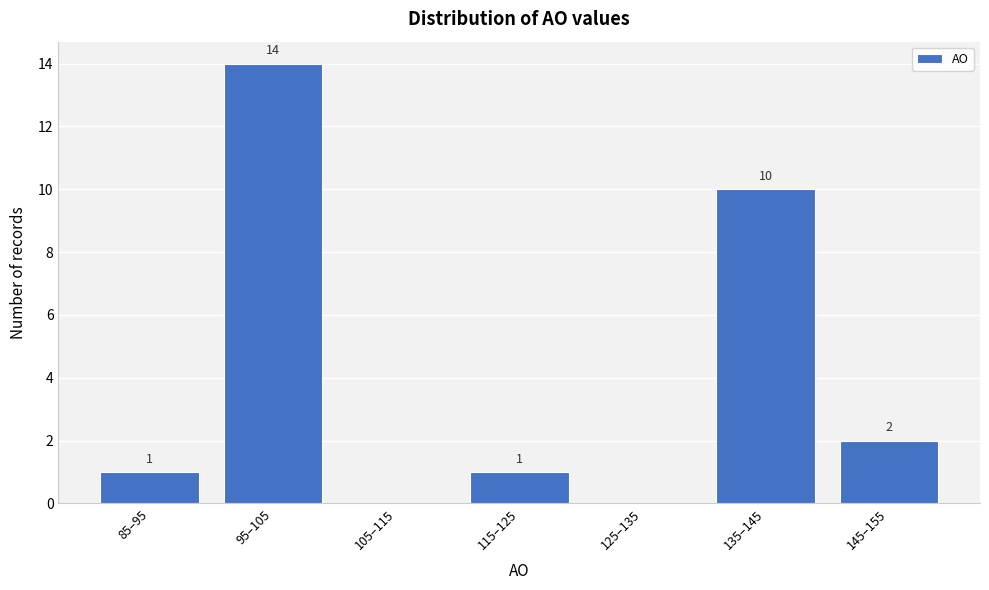

Reading right to left, transcribe all the data shown in this chart.

145–155=2	135–145=10	125–135=0	115–125=1	105–115=0	95–105=14	85–95=1